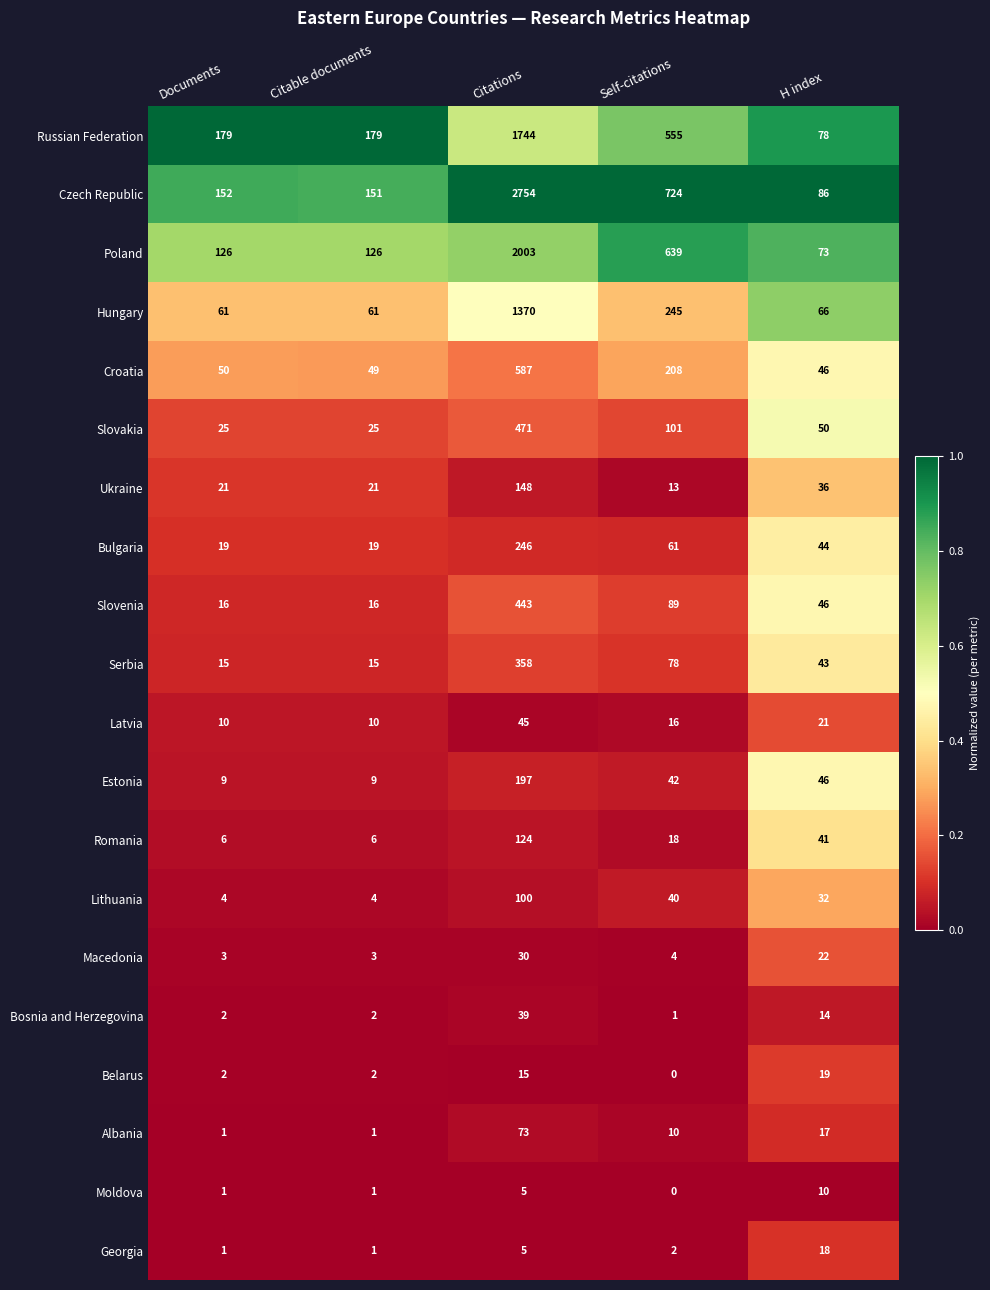

True or false: Bosnia and Herzegovina has a value of 27 at Citations.

False